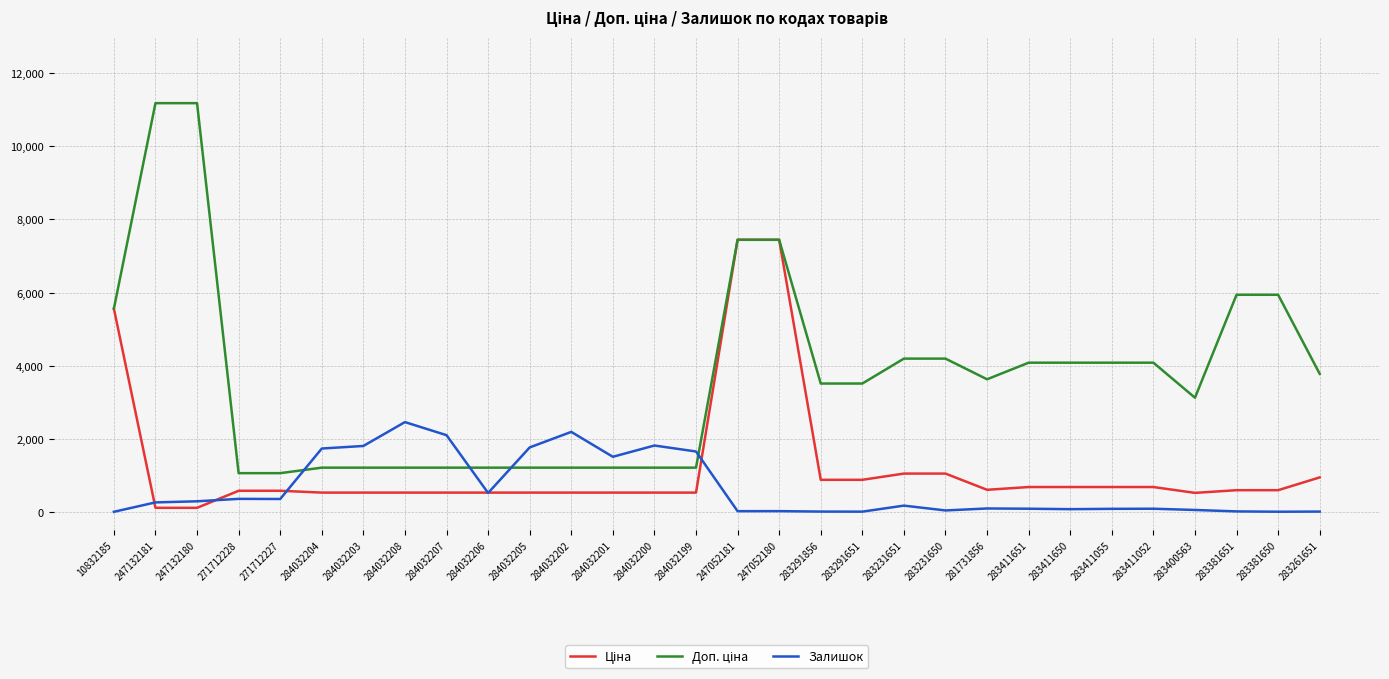

Does the chart display data point markers on the line(s)?

No